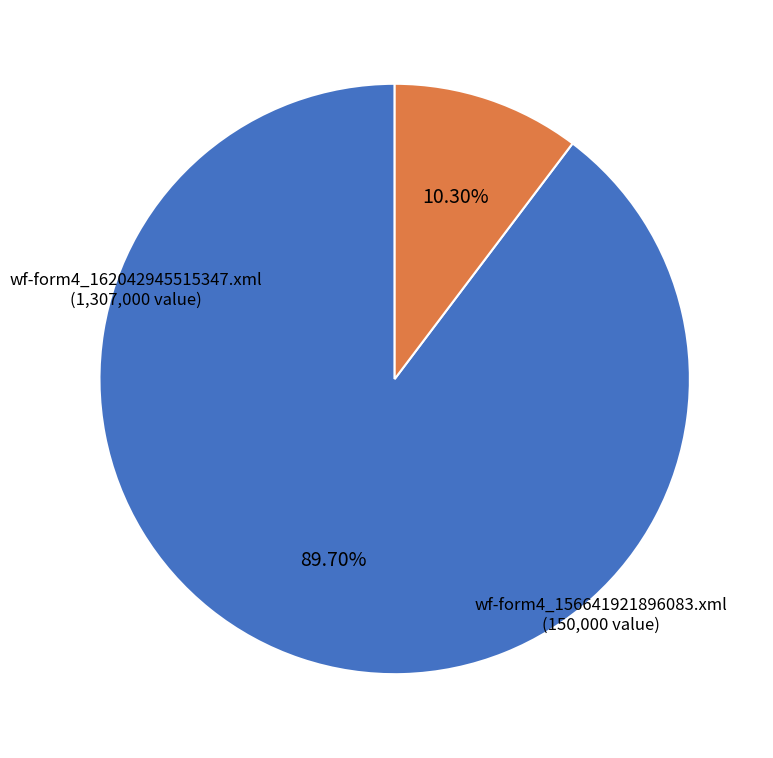

Is there any slice that represents more than half of the pie?

Yes